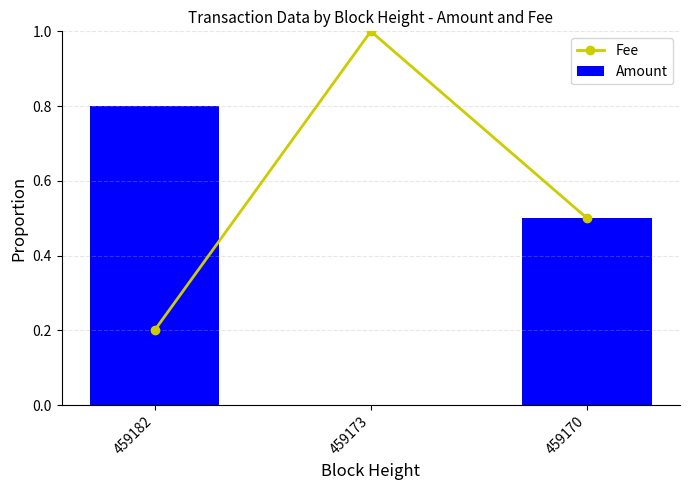

The value of Amount at 459170 is 0.7. True or false?

False